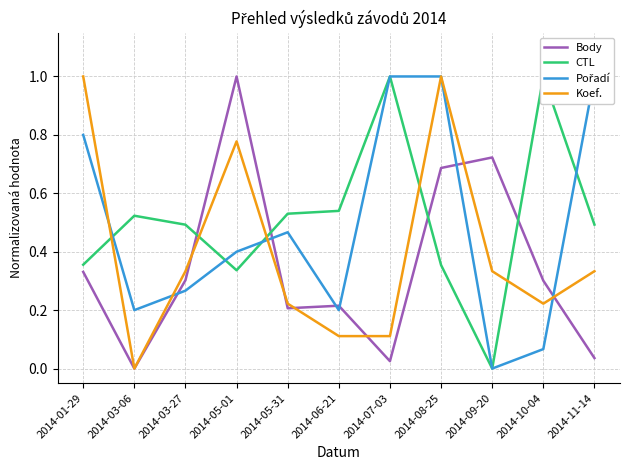

What is the label of the 11th point from the left?

2014-11-14